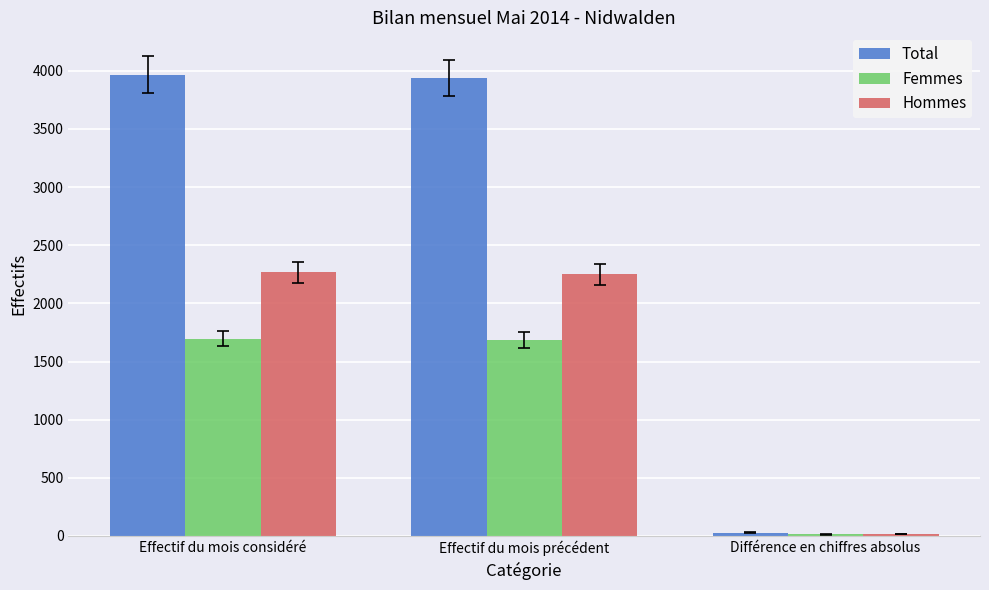

Rank the series by their average value, from lowest to highest.

Femmes, Hommes, Total